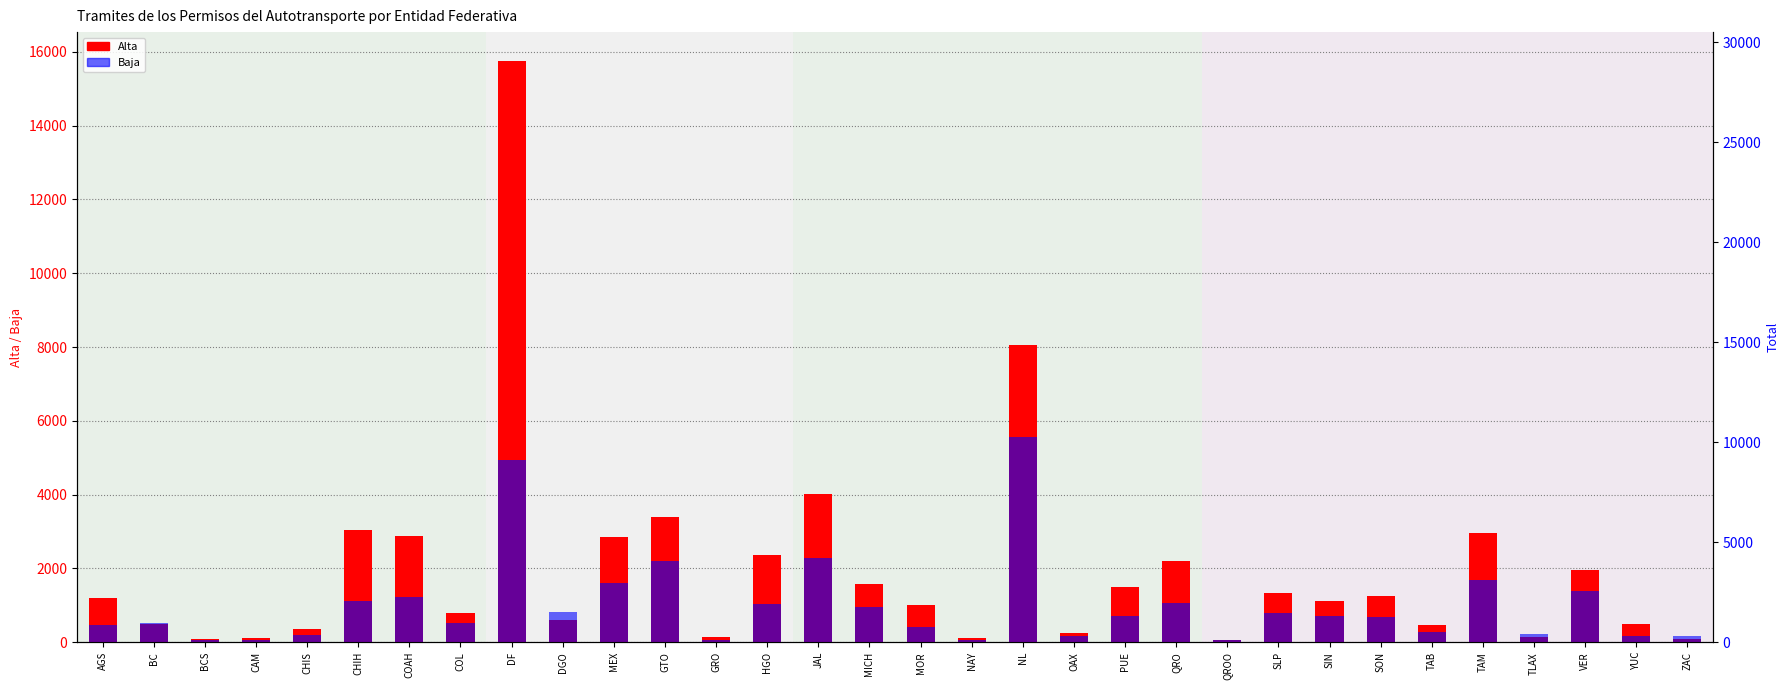

What is the difference between the maximum and minimum values in the Alta series?

15684